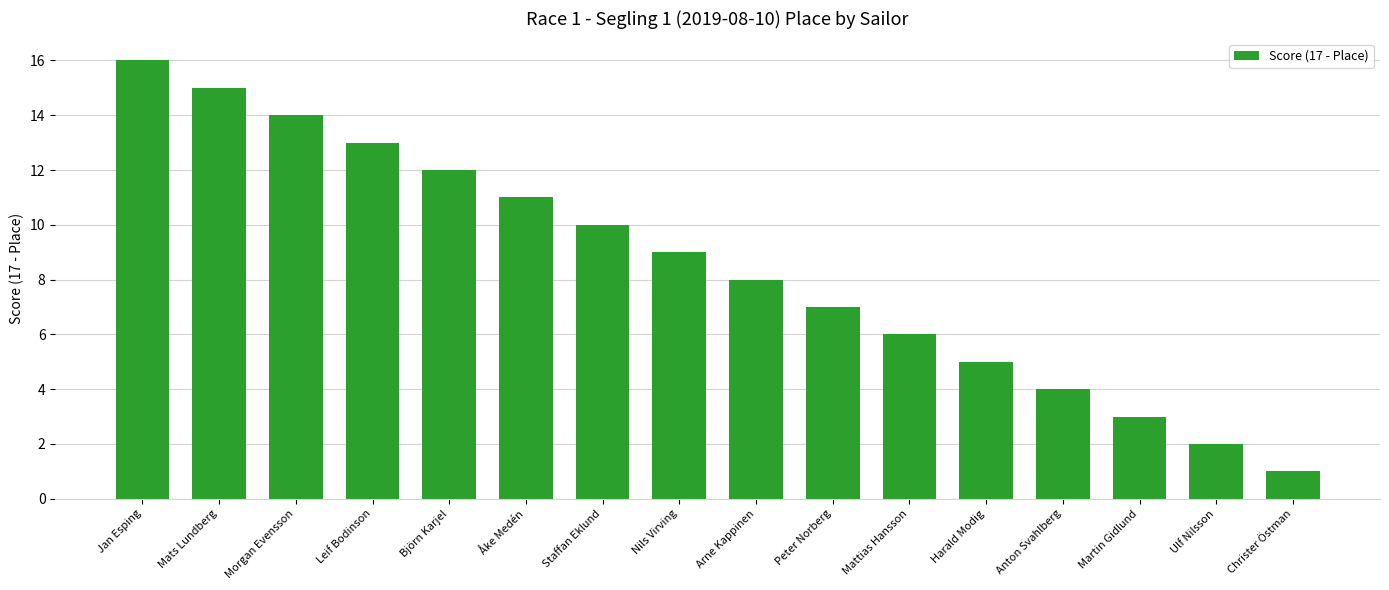

What is the value of the 3rd bar from the left?

14